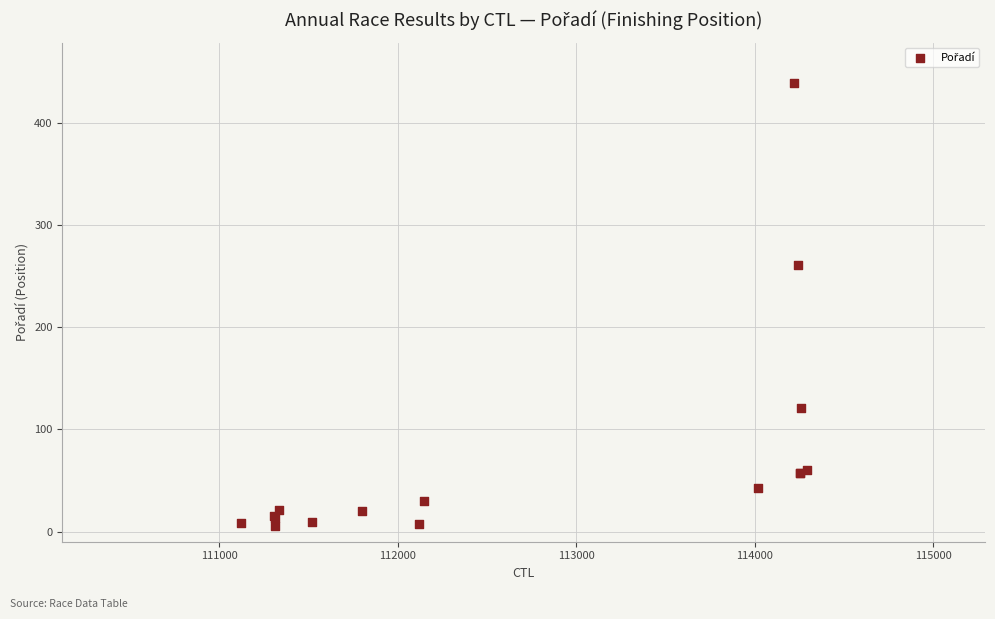

What Y value in the scatter plot is closest to 222?

261